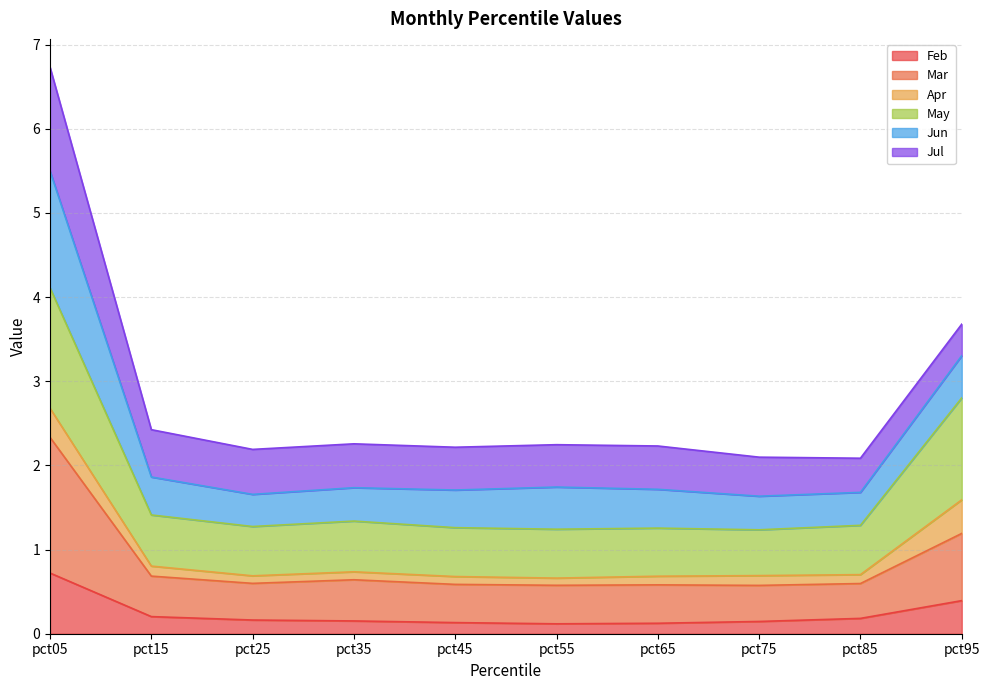

What is the difference between the highest and lowest values at pct55?

2.1